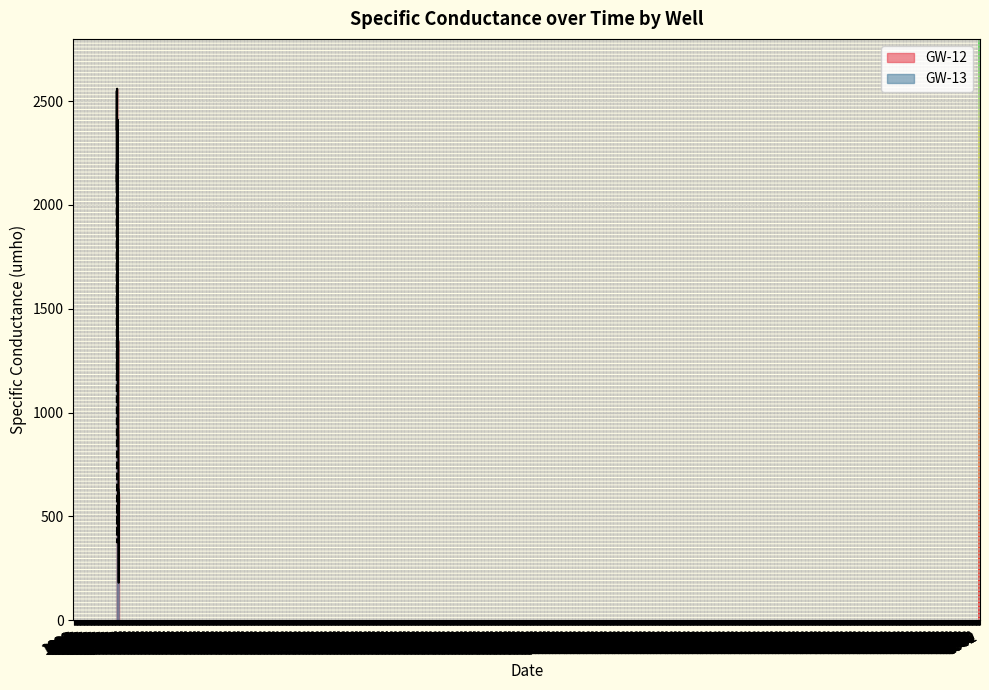

What is the value of the GW-12 point at the 7th from the left?

1880